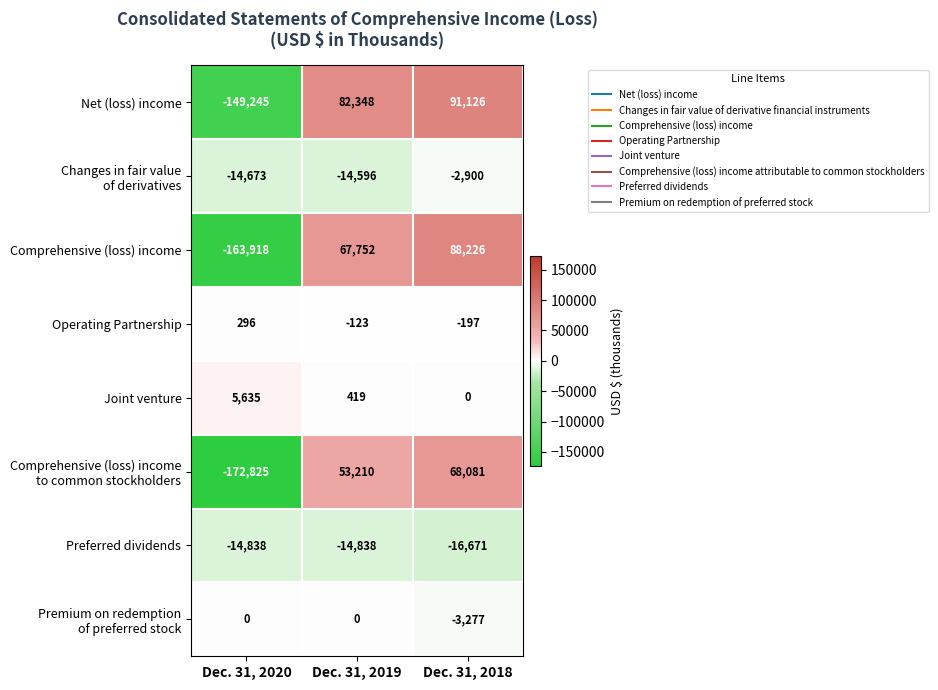

Which series has the largest range (max minus min)?

Comprehensive (loss) income